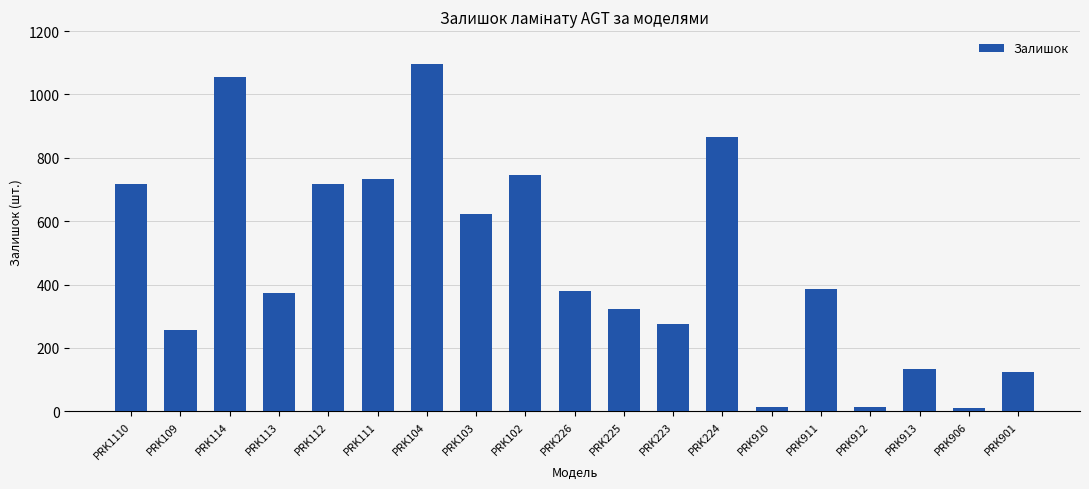

What is the change in value from PRK104 to PRK913?

-964